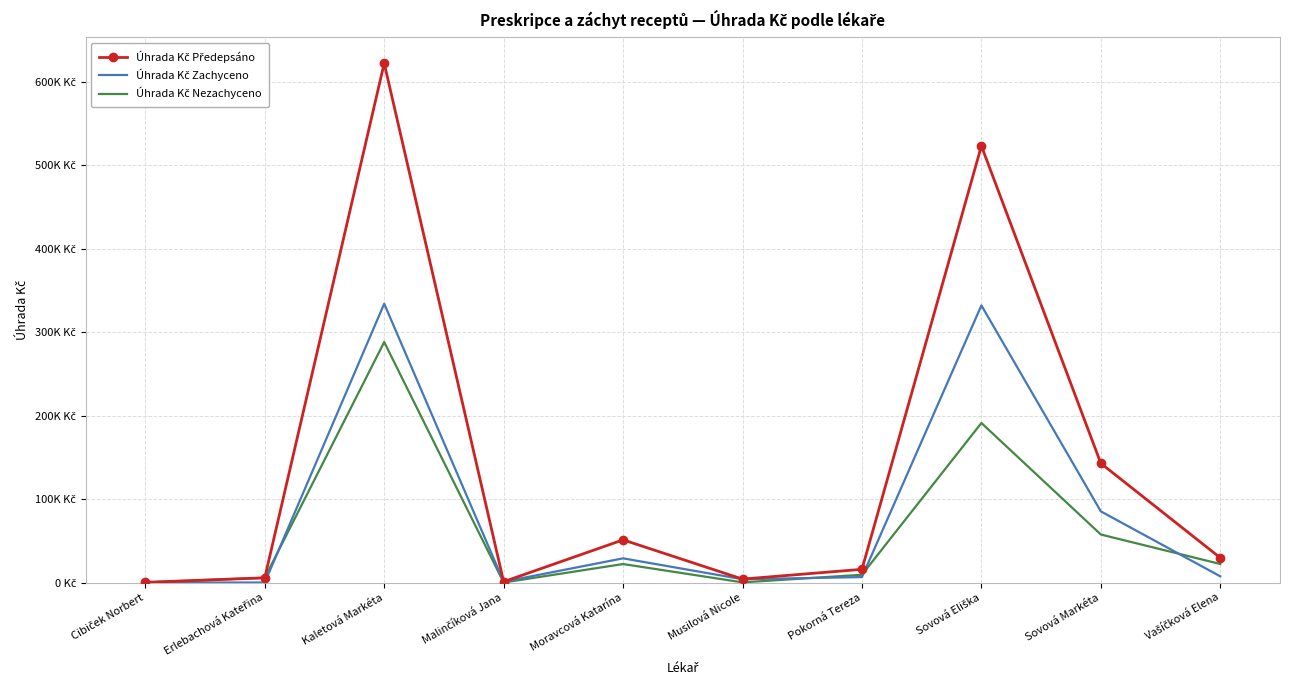

At which label is Úhrada Kč Předepsáno closest to 311281?

Sovová Markéta